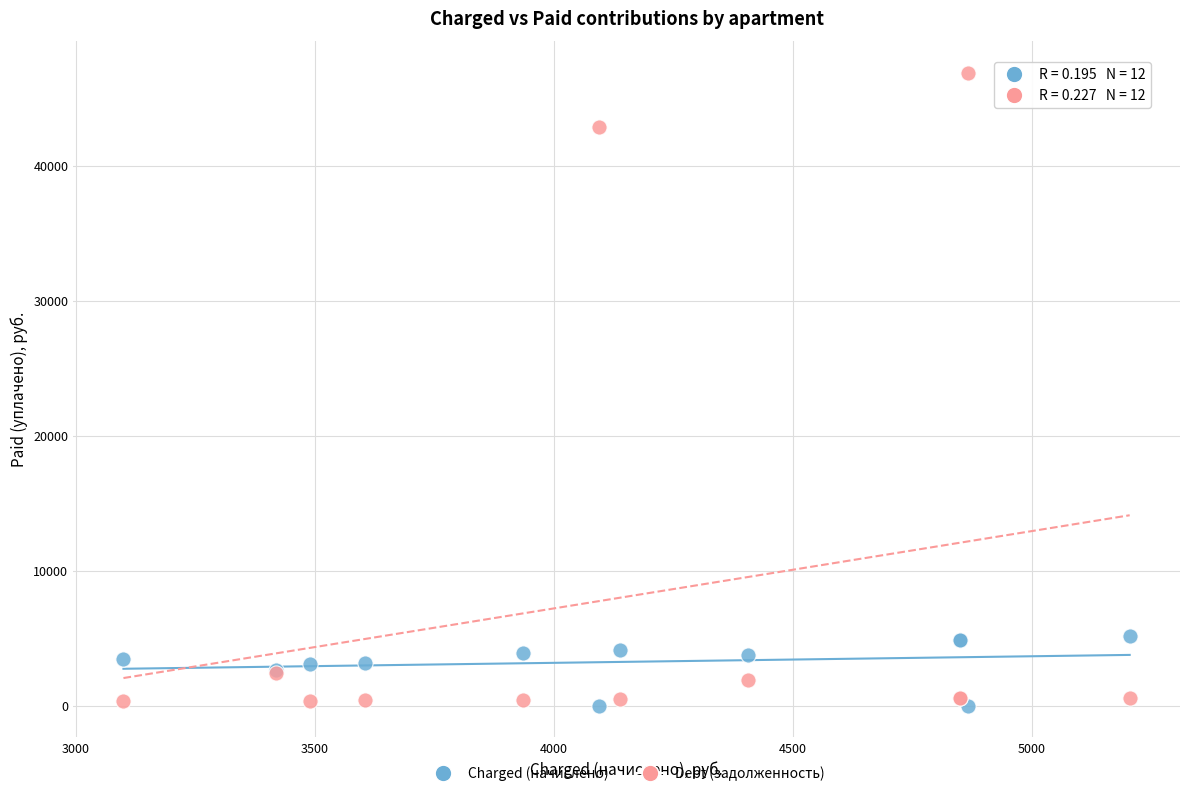

What is the X range (max minus min) for the scatter plot?

2105.3